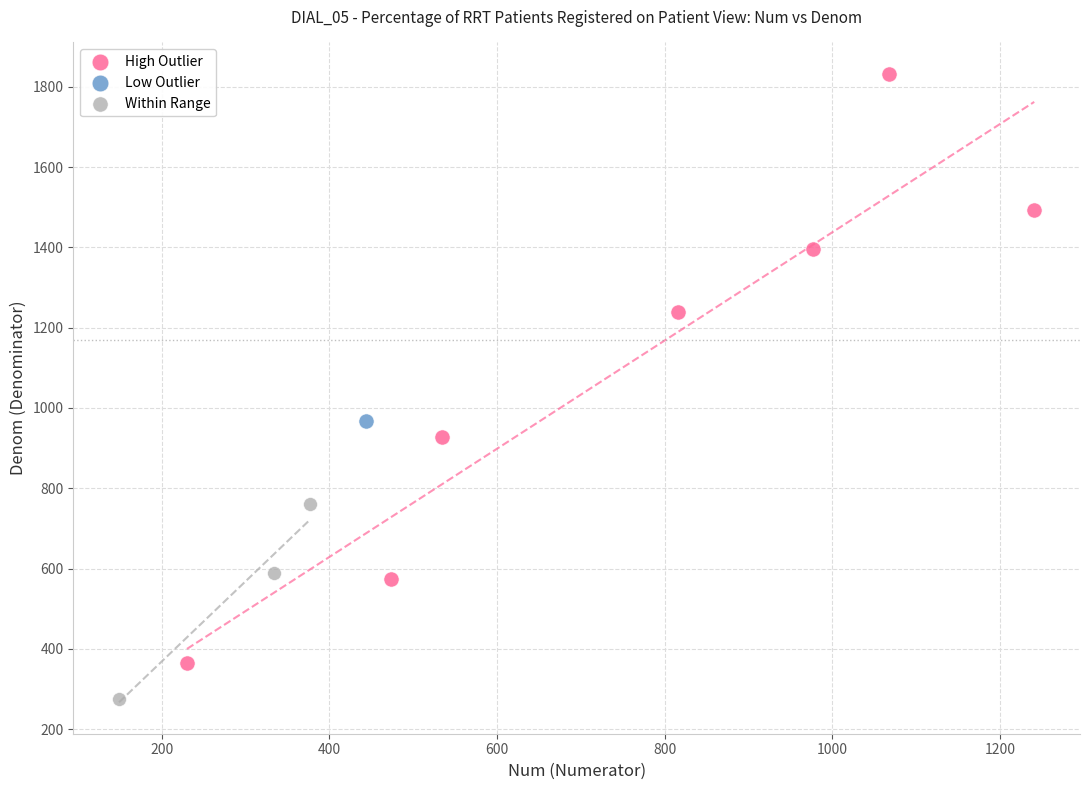

Which series contains the lowest Y value?

Within Range